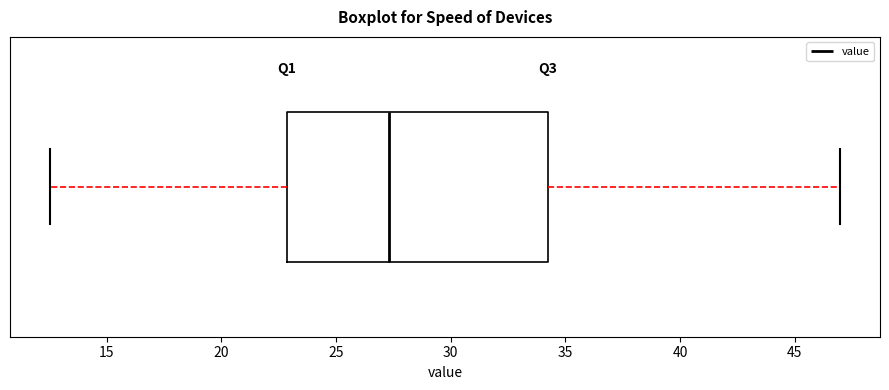

Transcribe this box plot: give where the median line is, the range the box spans, and where the two whiskers end, as read against the x-axis. The values are not printed on the chart, so give them approximately, as read against the axis.

median 27.5, box 23.0 to 34.0, whiskers 12.5 to 47.0